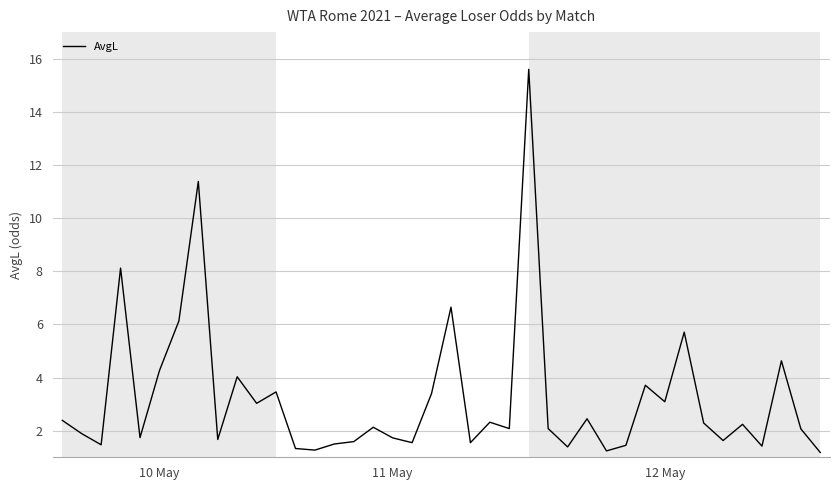

What is the minimum value shown in the chart?

1.2